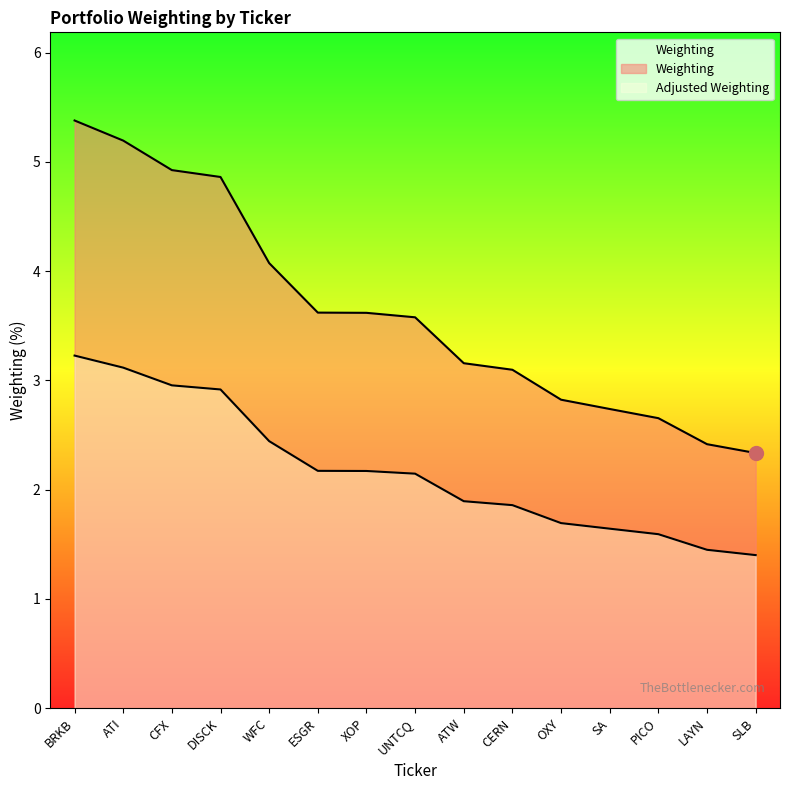

Reading right to left, transcribe all the data shown in this chart.

SLB=2.3	LAYN=2.4	PICO=2.7	SA=2.7	OXY=2.8	CERN=3.1	ATW=3.2	UNTCQ=3.6	XOP=3.6	ESGR=3.6	WFC=4.1	DISCK=4.9	CFX=4.9	ATI=5.2	BRKB=5.4